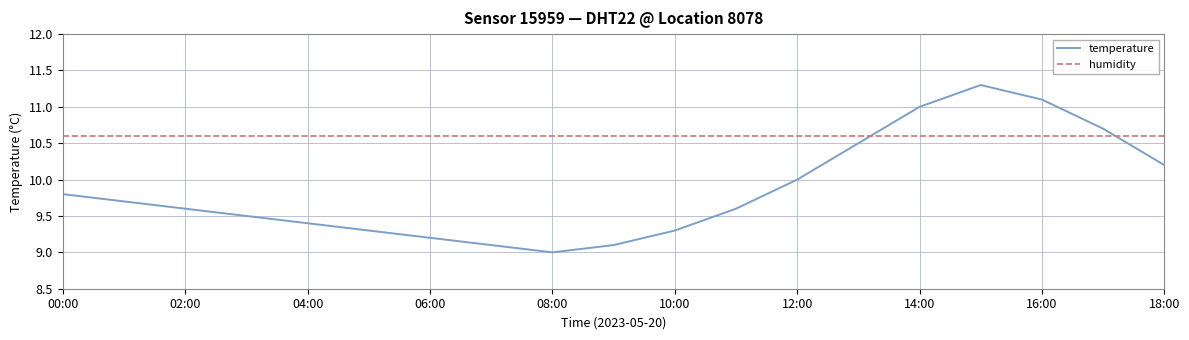

Rank the series by their average value, from highest to lowest.

humidity, temperature